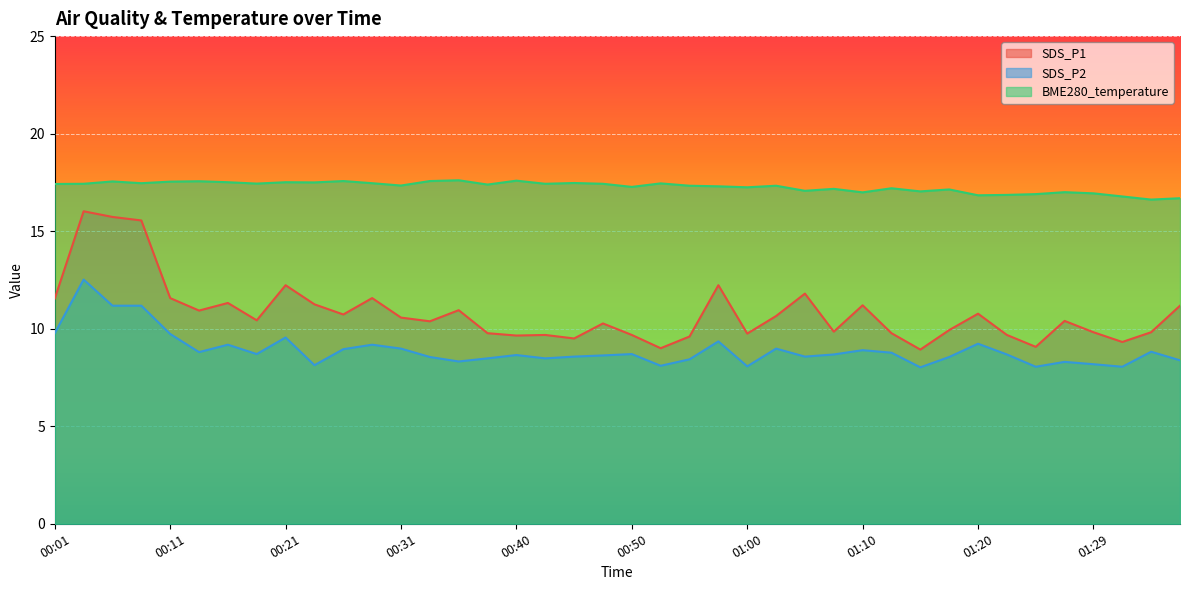

Which has a higher value, 01:29 or 00:43?

01:29